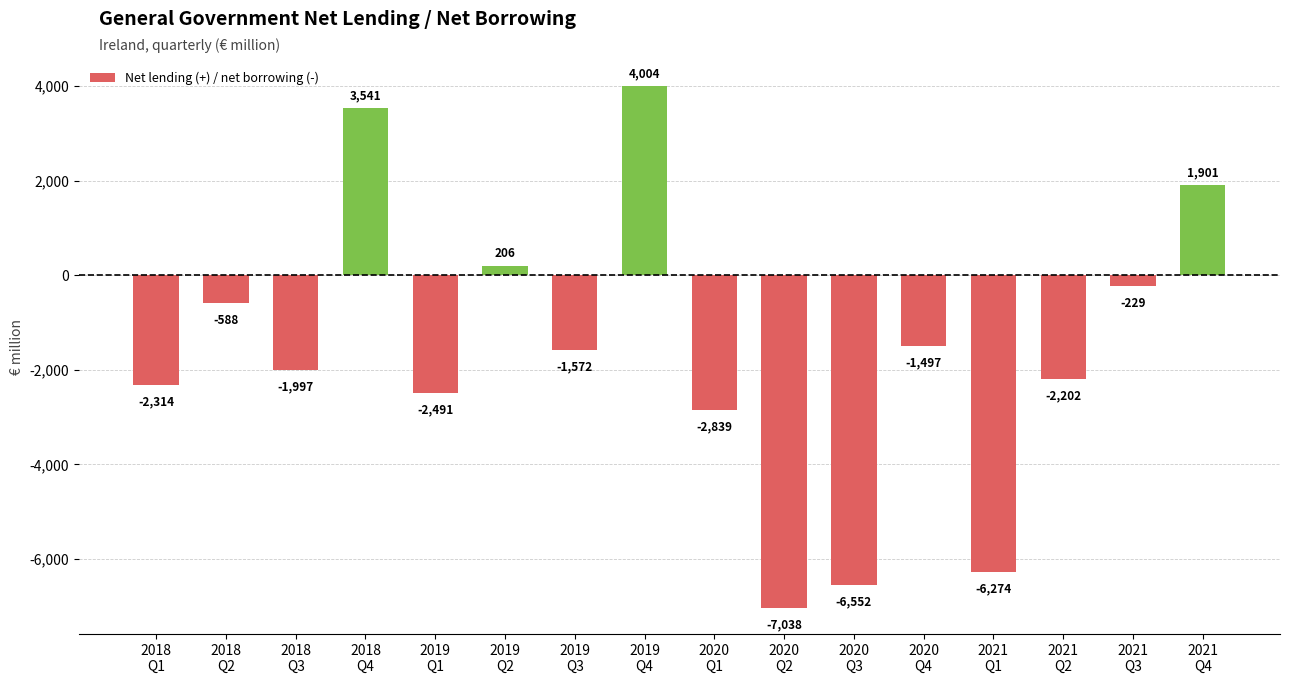

What is the greatest value displayed?

4004